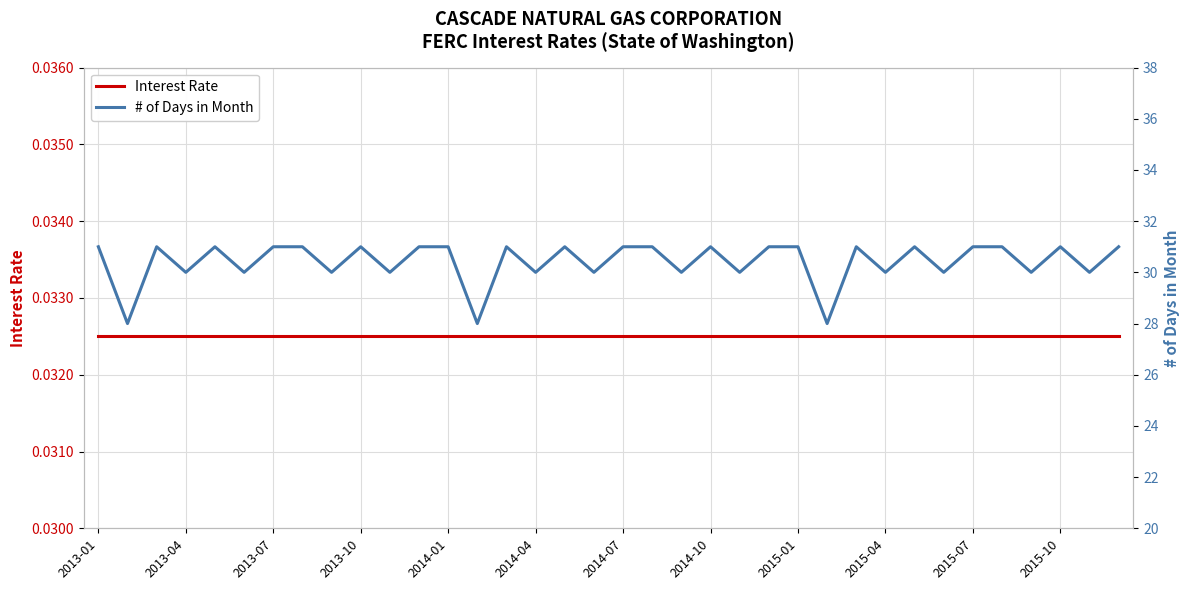

What is the value of the # of Days in Month point at the 33rd from the left?

30.0